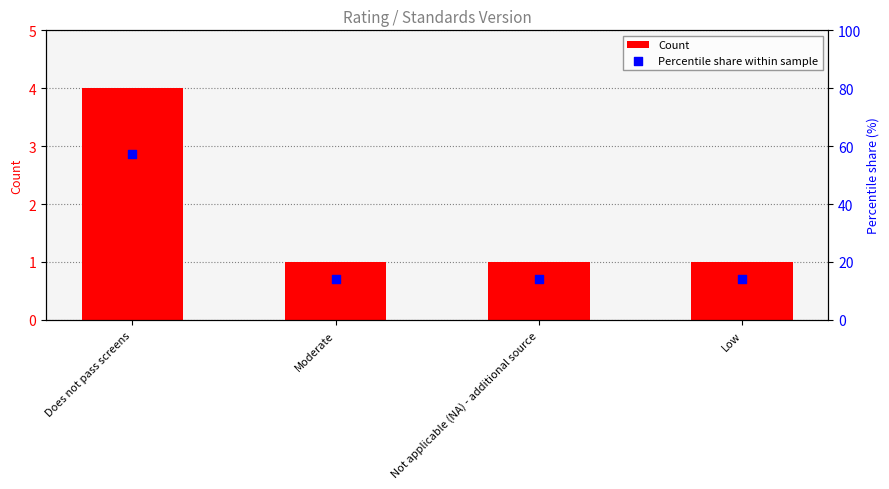

Is the value of Count at Low greater than the value of Percentile share within sample at Moderate?

No